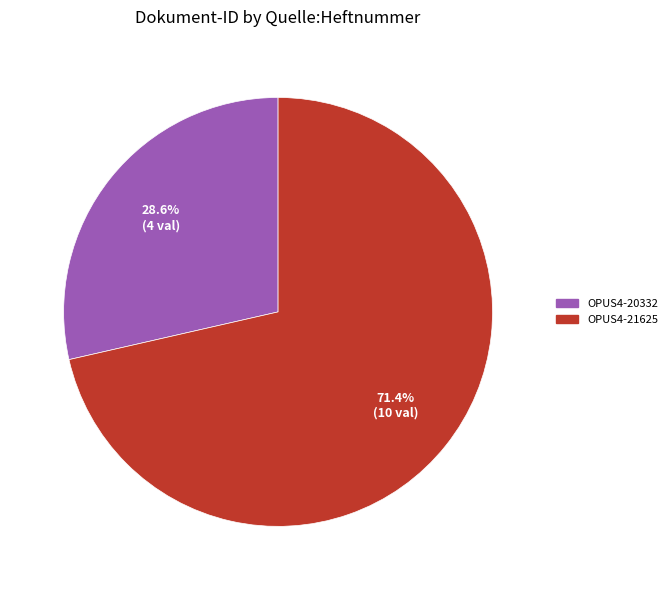

To the nearest percent, what is the average slice percentage?

50%